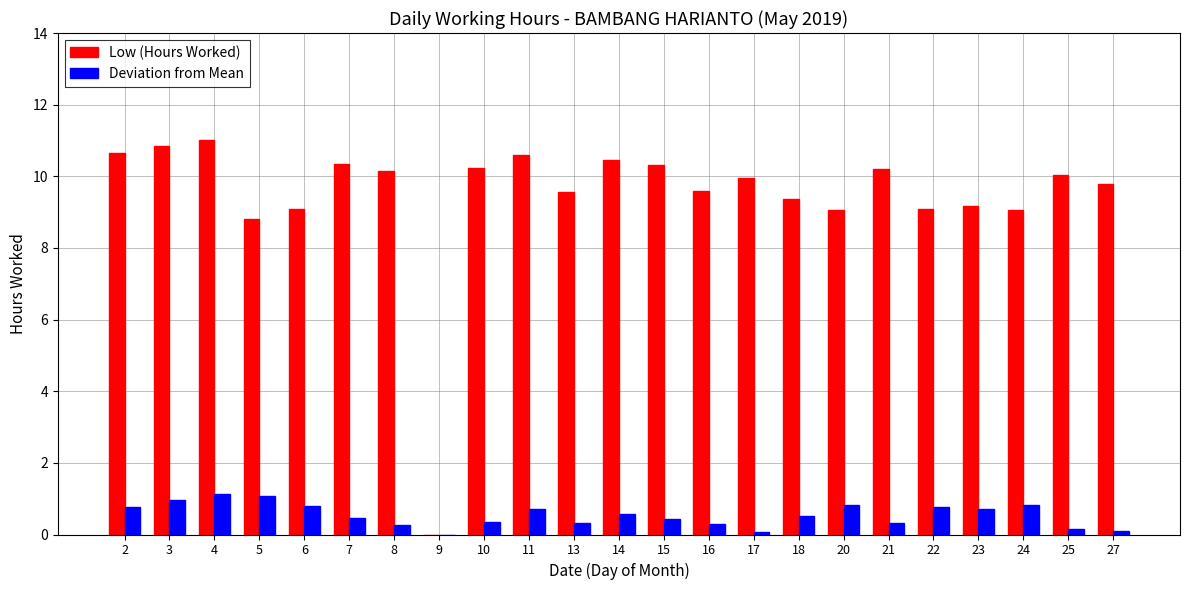

How many series are shown in this chart?

2